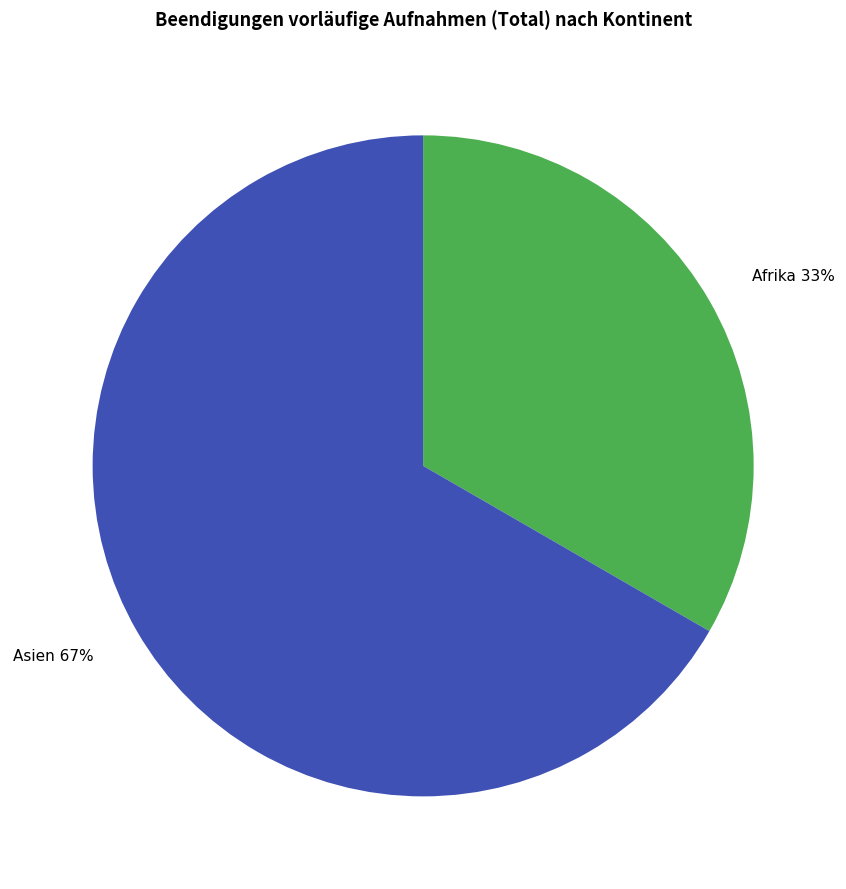

Rank the categories by value from lowest to highest.

Afrika, Asien